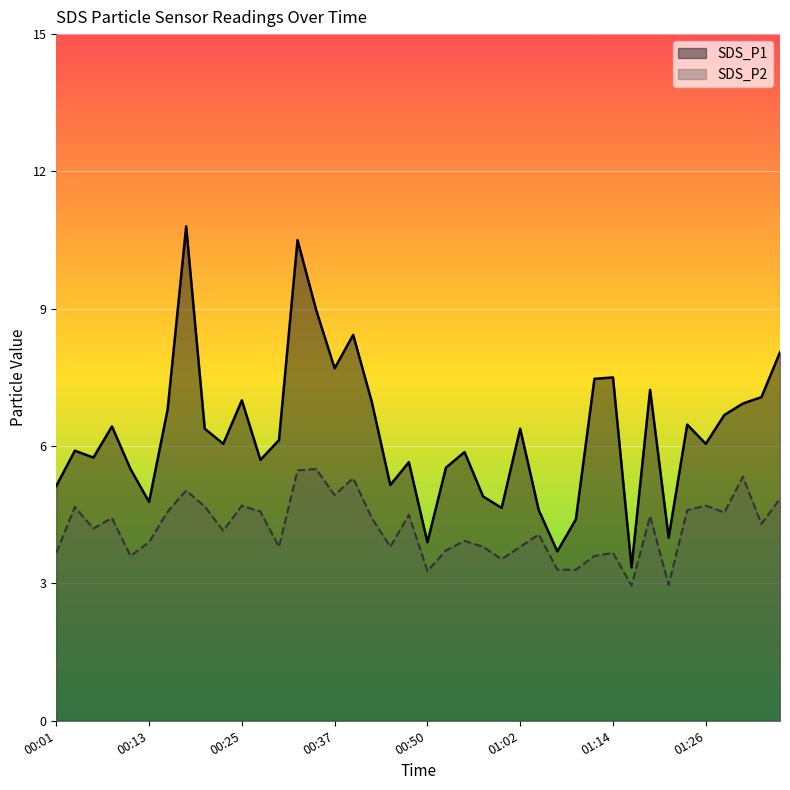

The SDS_P2 series shows 4.5 at 01:19. True or false?

True